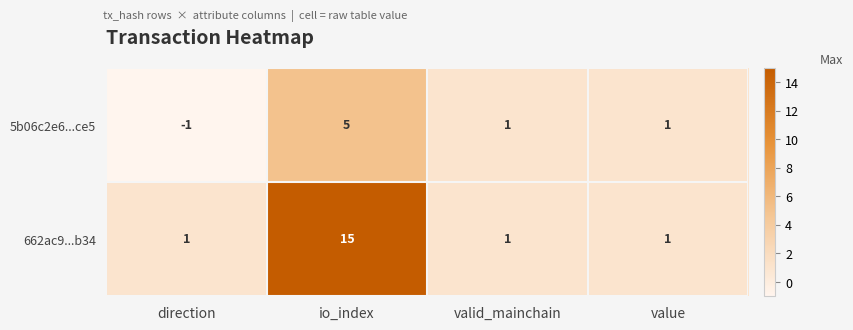

What is the difference between the 662ac9...b34 values at io_index and valid_mainchain?

14